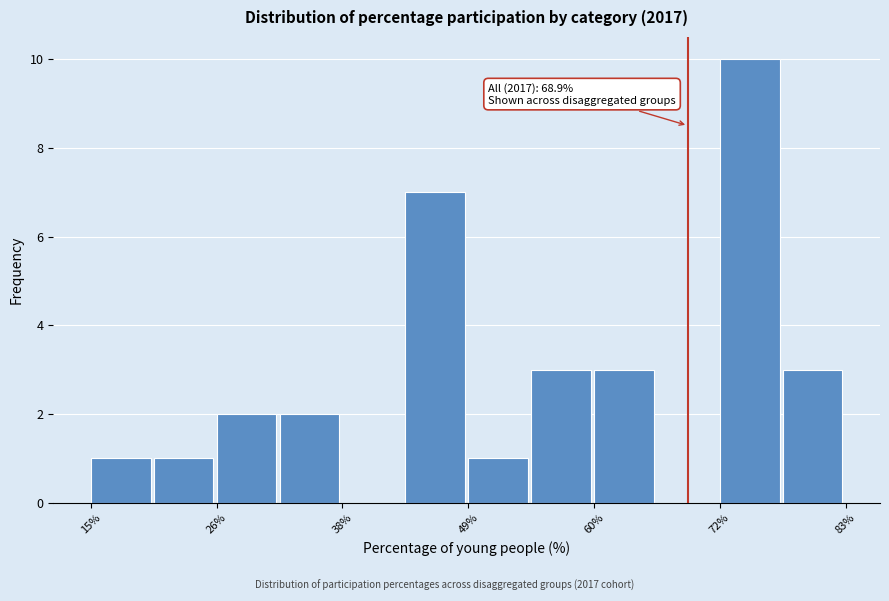

Read against the x-axis, roughly where is the centre of the tallest bar?

74